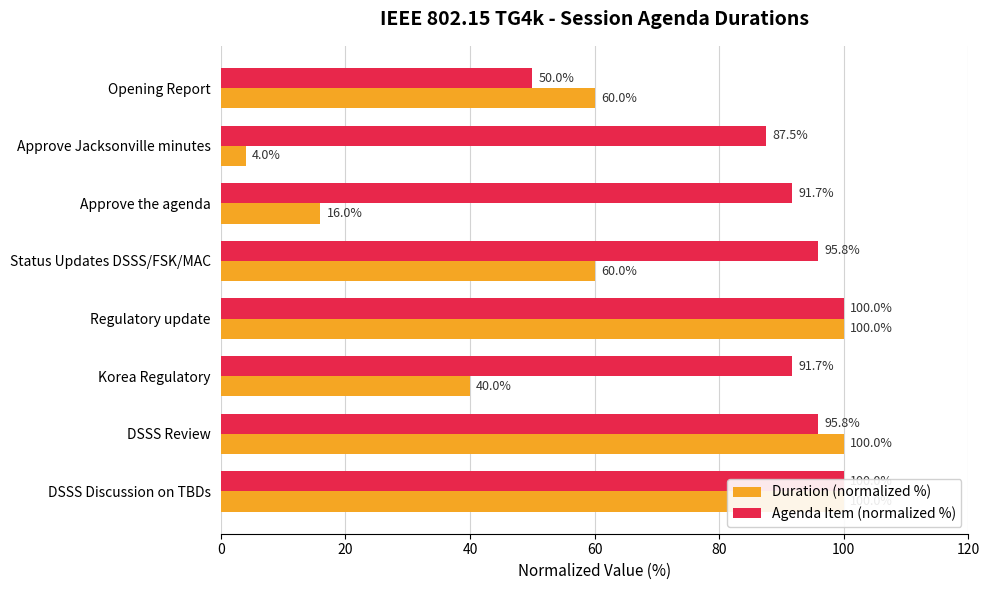

What are all the series names shown in the legend?

Duration (normalized %), Agenda Item (normalized %)